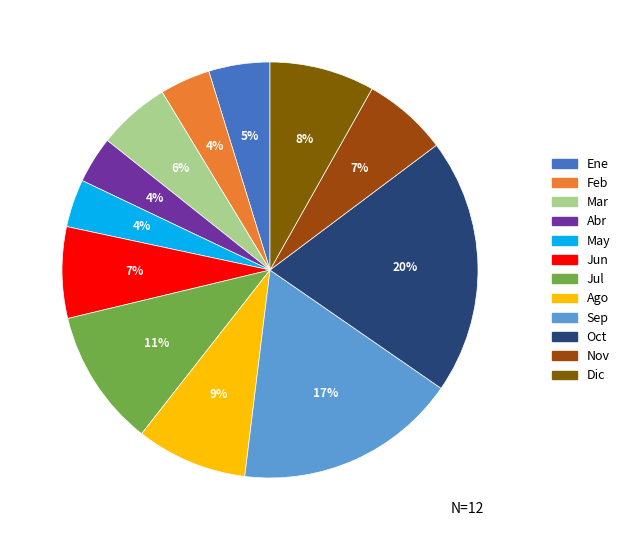

Is it true that Abr is 18% of the pie?

False